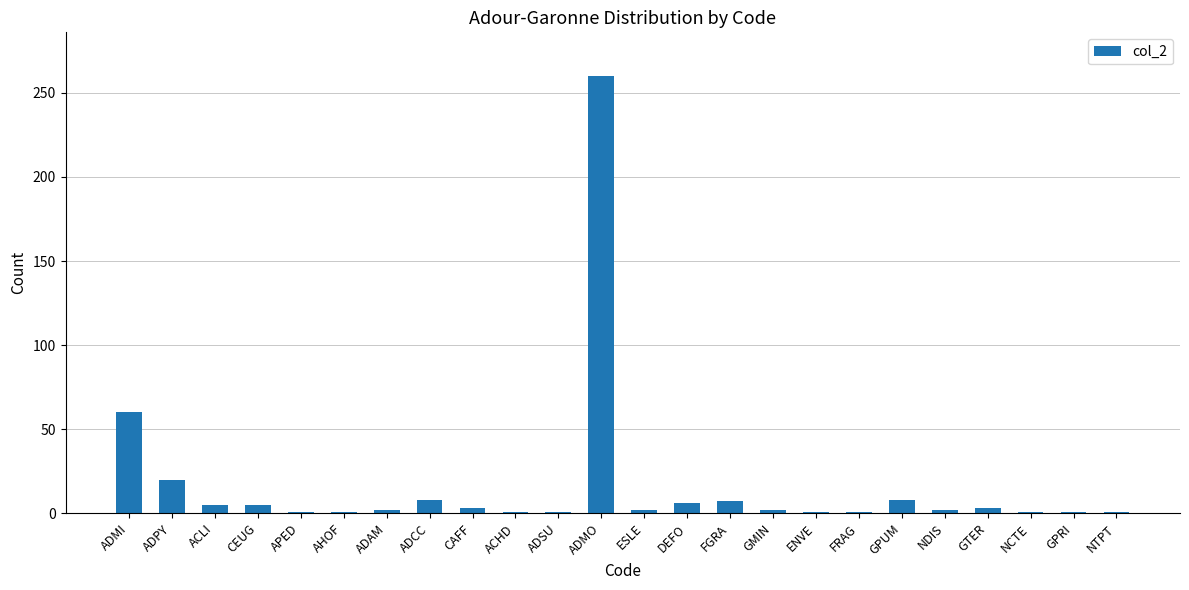

Does the chart contain stacked bars?

No